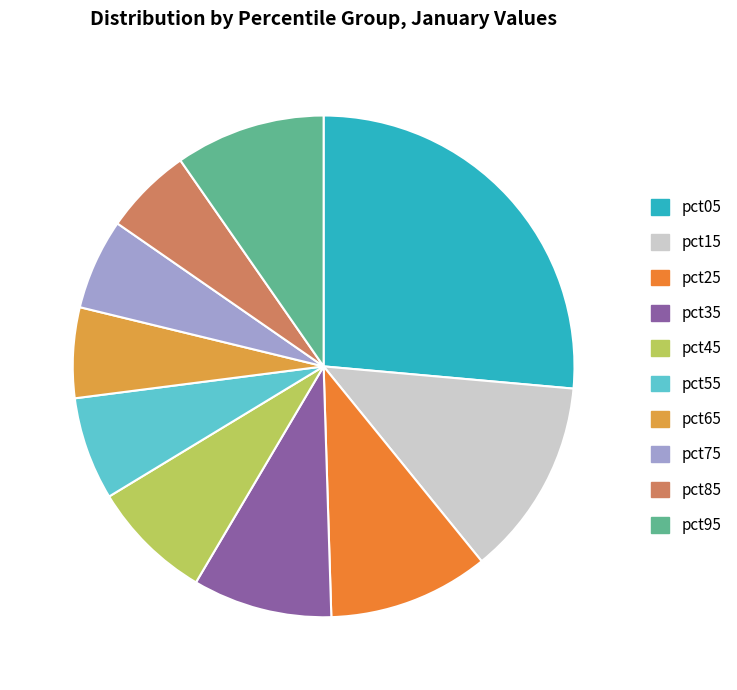

Count the number of slices in the pie.

10